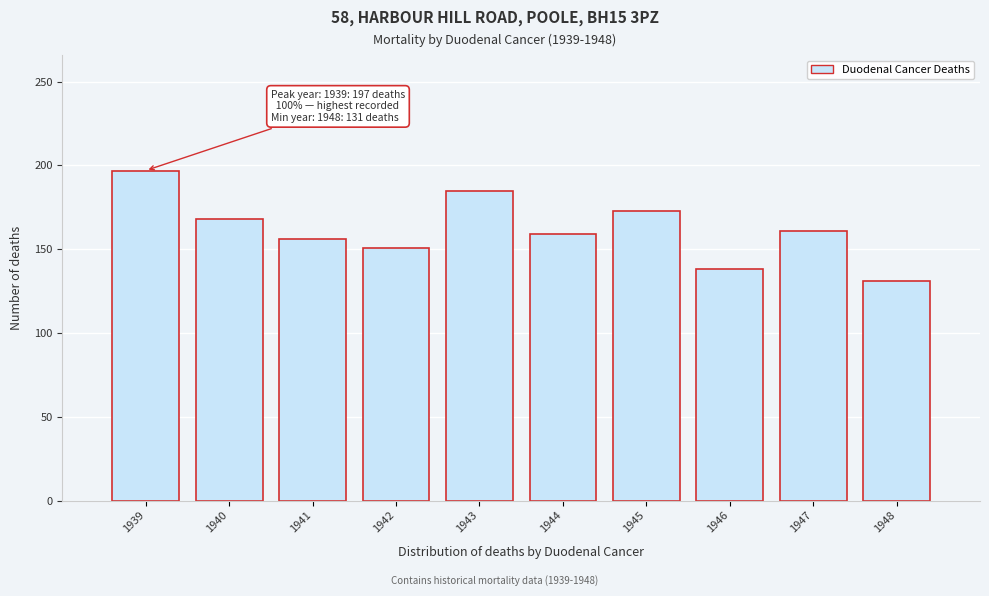

Reading right to left, what are all the values shown in this chart?

131	161	138	173	159	185	151	156	168	197